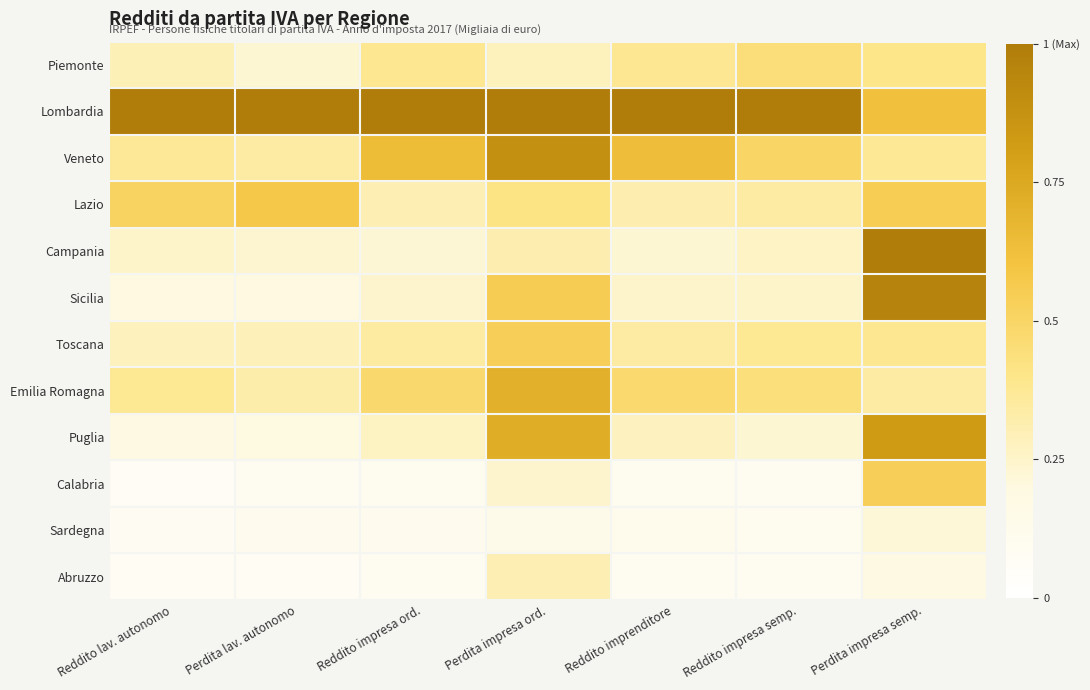

What is the total value across all series at Reddito impresa semp.?

4.1